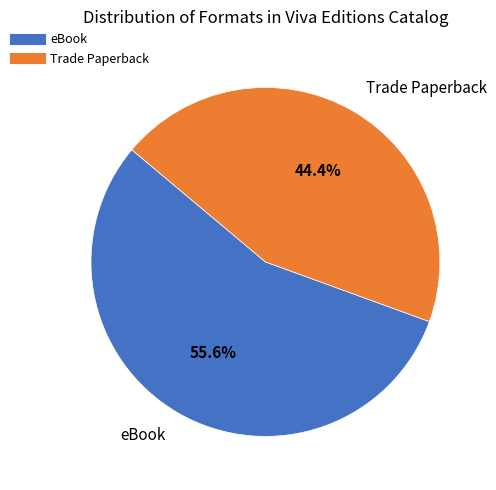

To the nearest percent, what is the average slice percentage?

50%